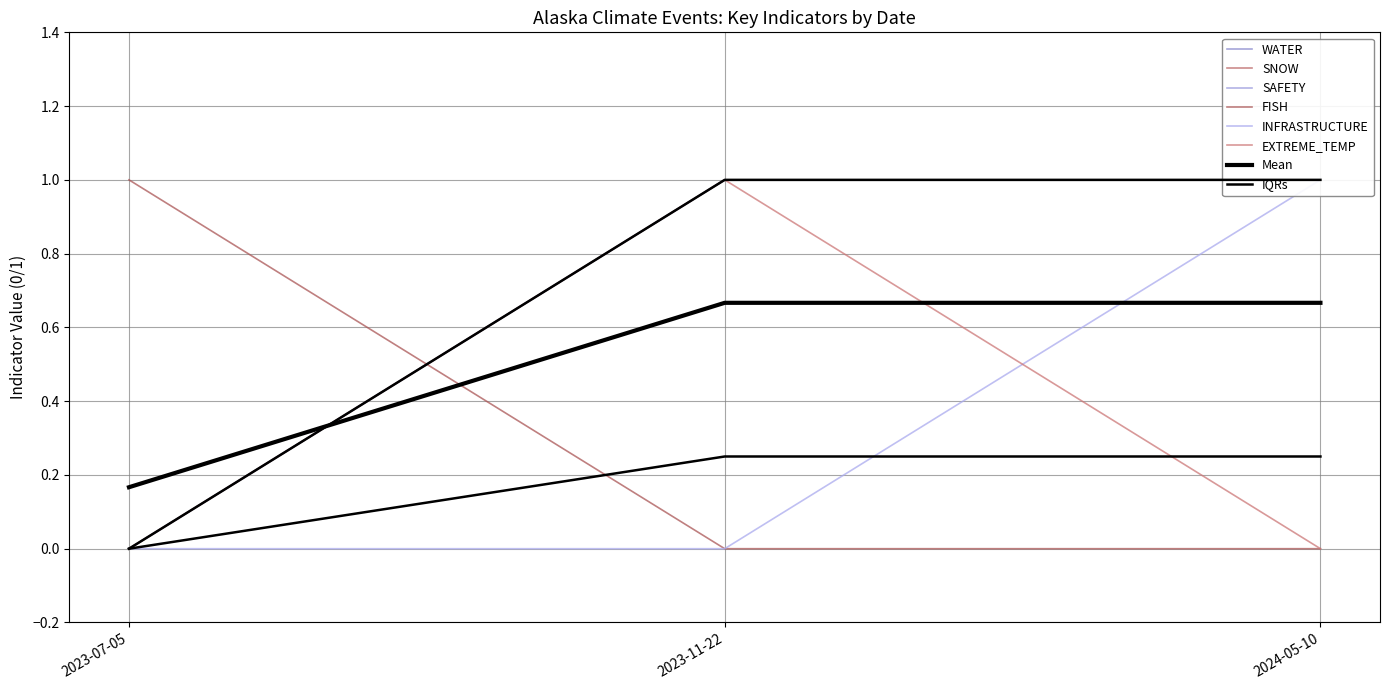

Which series has the widest spread of values?

WATER